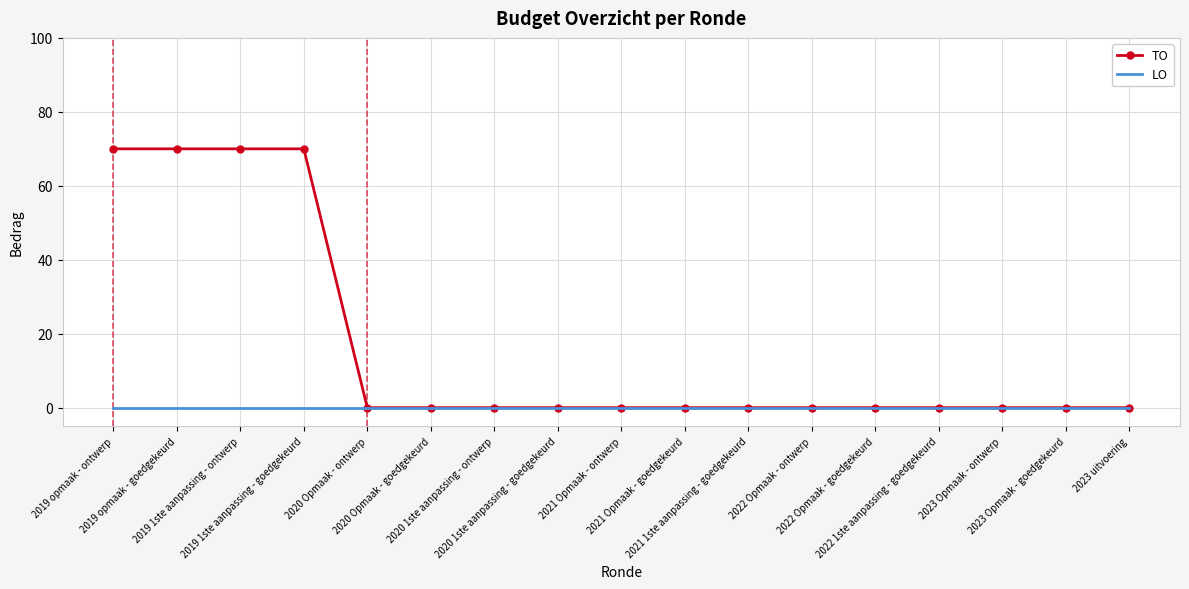

The value of TO at 2020 Opmaak - goedgekeurd is -30. True or false?

False